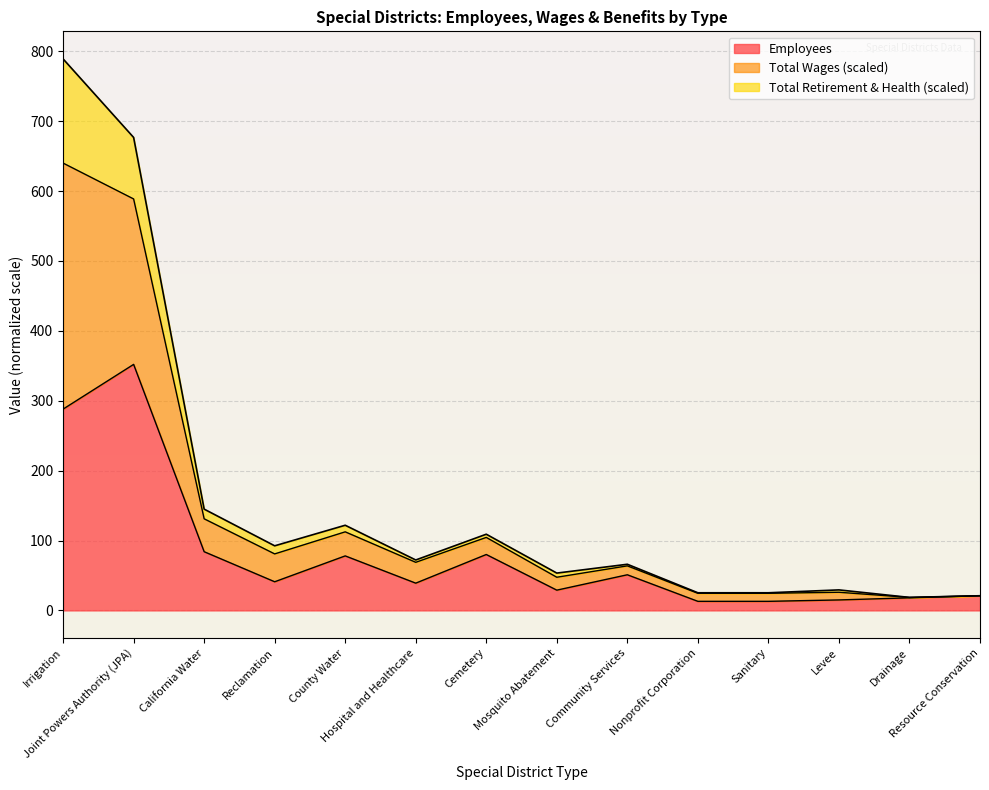

What is the difference between the highest and lowest values at Joint Powers Authority (JPA)?

324.7